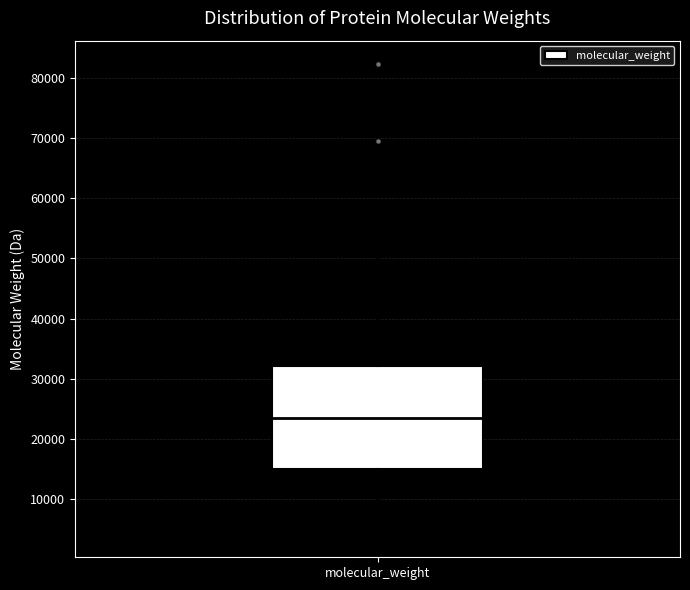

Where is the lower edge of the box for molecular_weight on the y-axis? The values are not printed on the chart, so give them approximately, as read against the axis.

15000